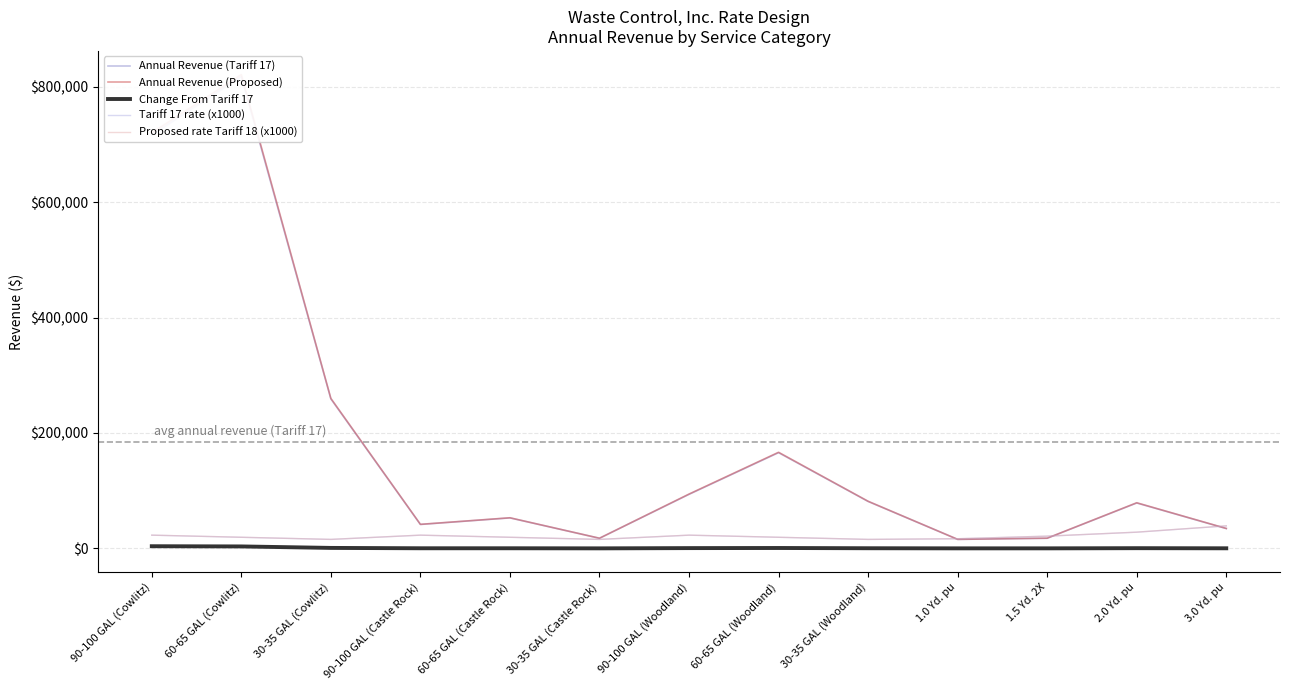

At 30-35 GAL (Woodland), list the series in order from largest to smallest.

Annual Revenue (Proposed), Annual Revenue (Tariff 17), Proposed rate Tariff 18 (x1000), Tariff 17 rate (x1000), Change From Tariff 17